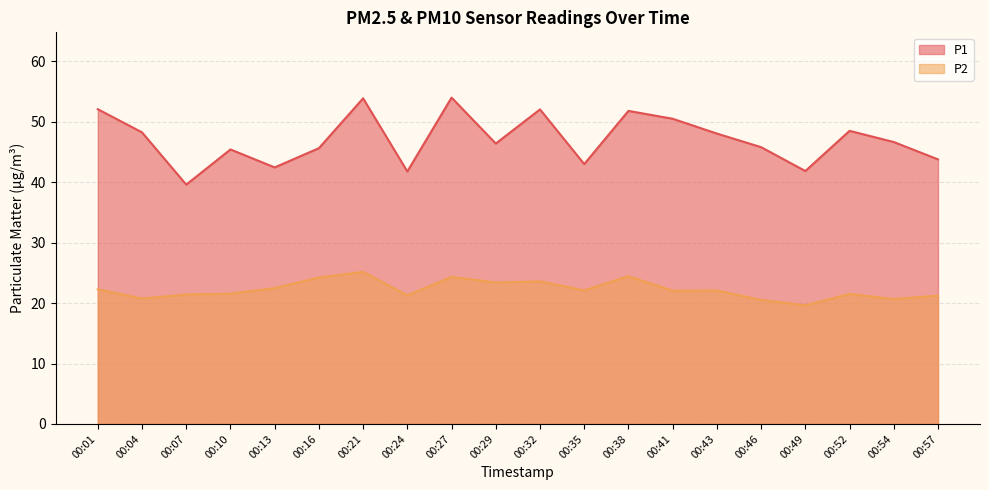

What is the maximum value for P1?

54.0